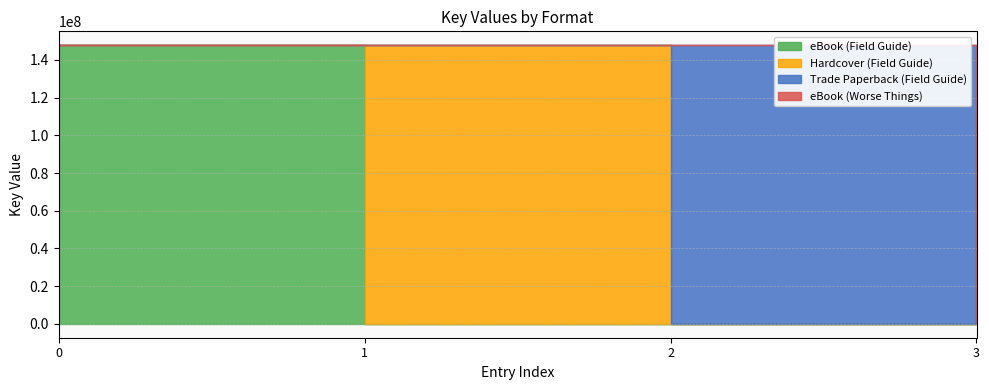

The value at eBook (Field Guide) is 147821226. True or false?

True